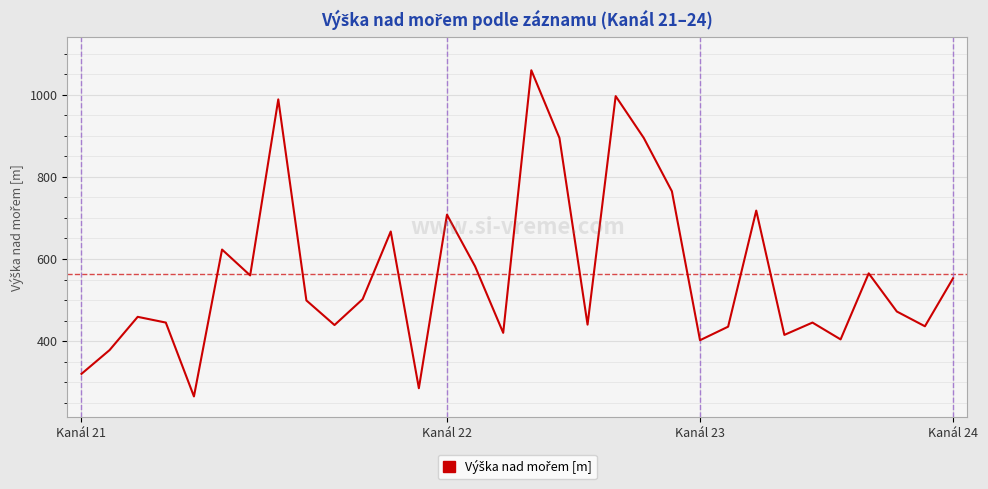

What is the difference between the maximum and minimum values?

795